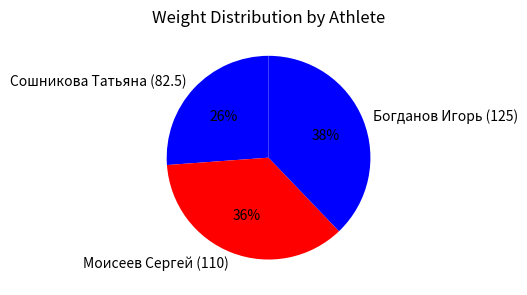

Between Моисеев Сергей (110) and Богданов Игорь (125), which is larger?

Богданов Игорь (125)